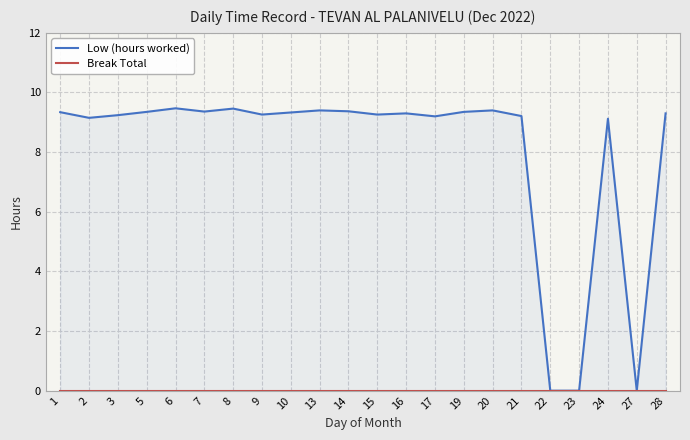

Reading right to left, transcribe all the data shown in this chart.

Low (hours worked): 9.3	0.0	9.1	0.0	0.0	9.2	9.4	9.3	9.2	9.3	9.3	9.4	9.4	9.3	9.3	9.5	9.4	9.5	9.3	9.2	9.2	9.3
Break Total: 0.0	0.0	0.0	0.0	0.0	0.0	0.0	0.0	0.0	0.0	0.0	0.0	0.0	0.0	0.0	0.0	0.0	0.0	0.0	0.0	0.0	0.0